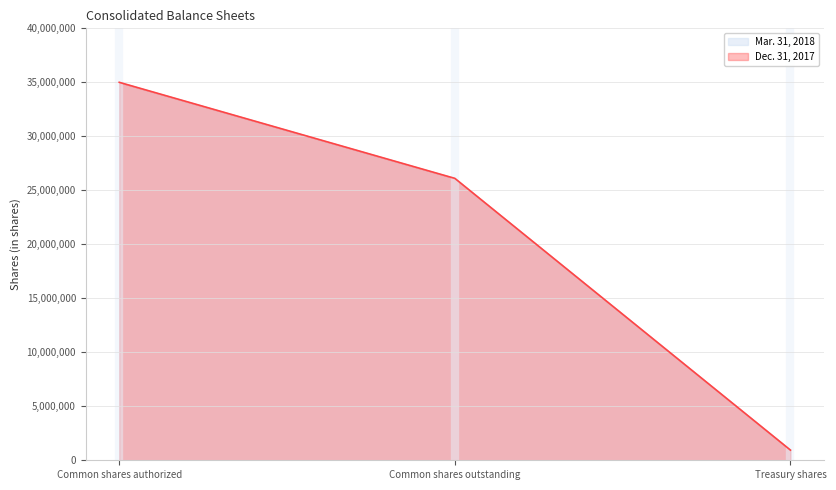

The Dec. 31, 2017 series shows 23448639 at Common shares authorized. True or false?

False